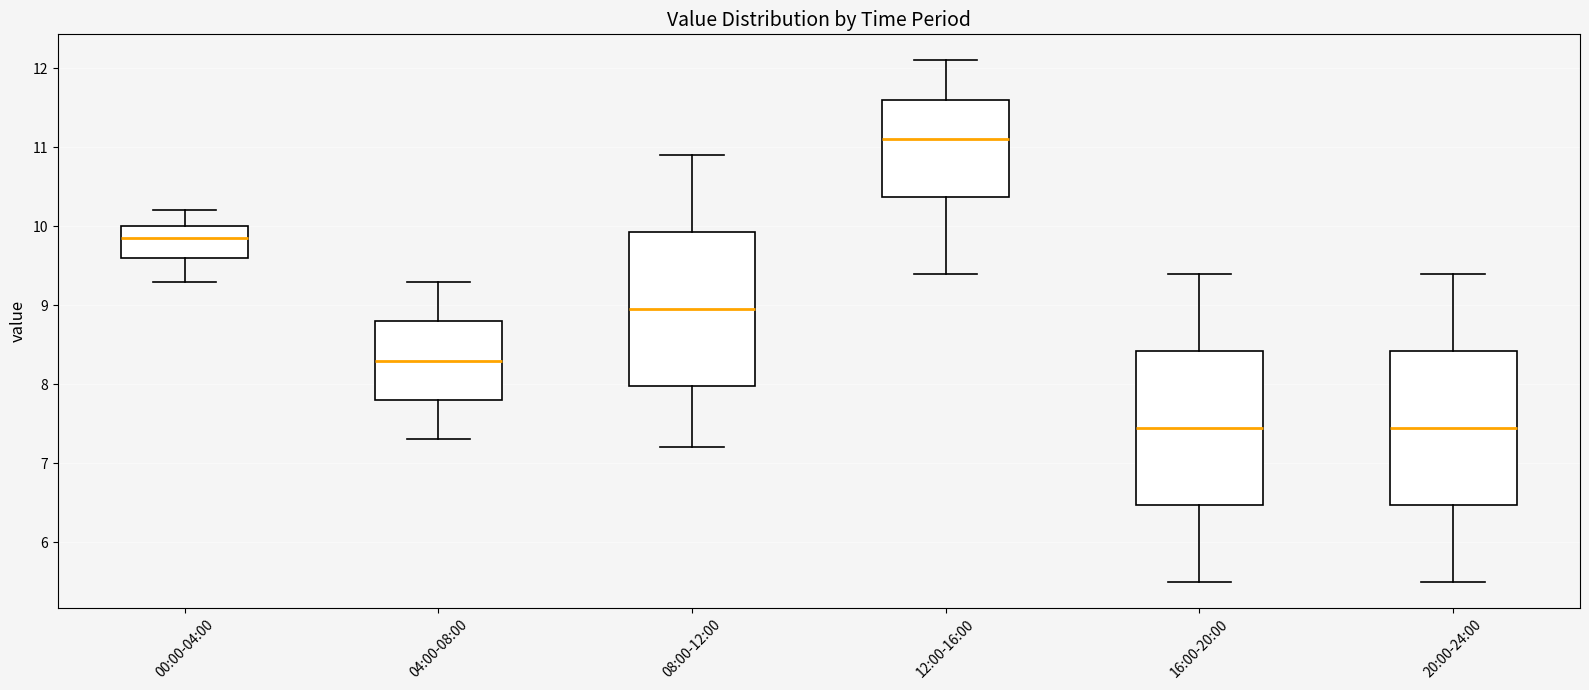

Reading left to right, transcribe this box plot: for each box, give where its median line is, the range the box spans, and where its two whiskers end, as read against the y-axis. The values are not printed on the chart, so give them approximately, as read against the axis.

00:00-04:00: median 9.9, box 9.6 to 10.0, whiskers 9.3 to 10.2
04:00-08:00: median 8.3, box 7.8 to 8.8, whiskers 7.3 to 9.3
08:00-12:00: median 9.0, box 8.0 to 9.9, whiskers 7.2 to 10.9
12:00-16:00: median 11.1, box 10.4 to 11.6, whiskers 9.4 to 12.1
16:00-20:00: median 7.5, box 6.5 to 8.4, whiskers 5.5 to 9.4
20:00-24:00: median 7.5, box 6.5 to 8.4, whiskers 5.5 to 9.4